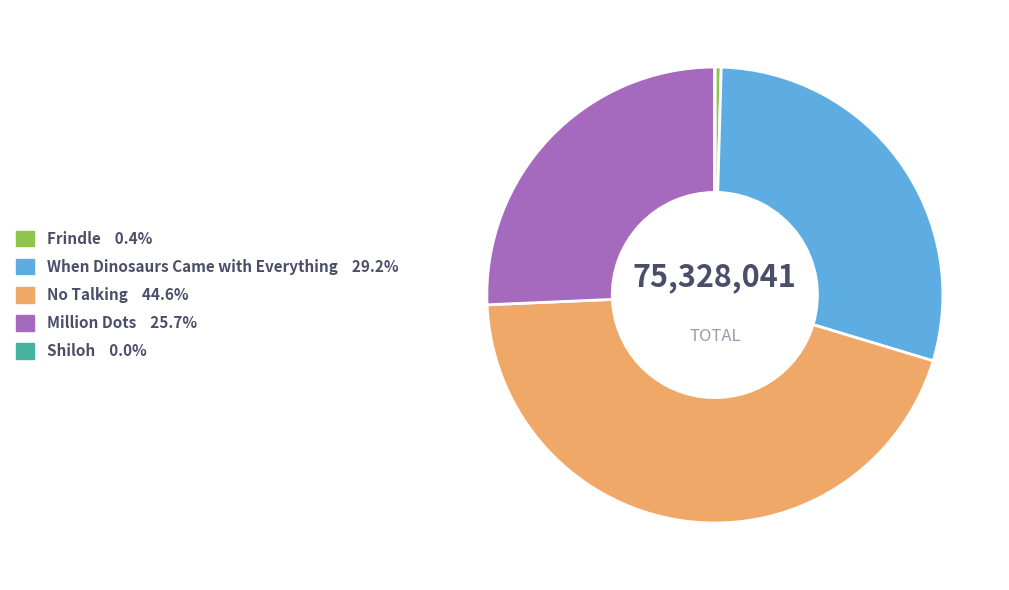

Approximately how many times larger is the value at Million Dots 25.7% compared to When Dinosaurs Came with Everything 29.2%?

0.9